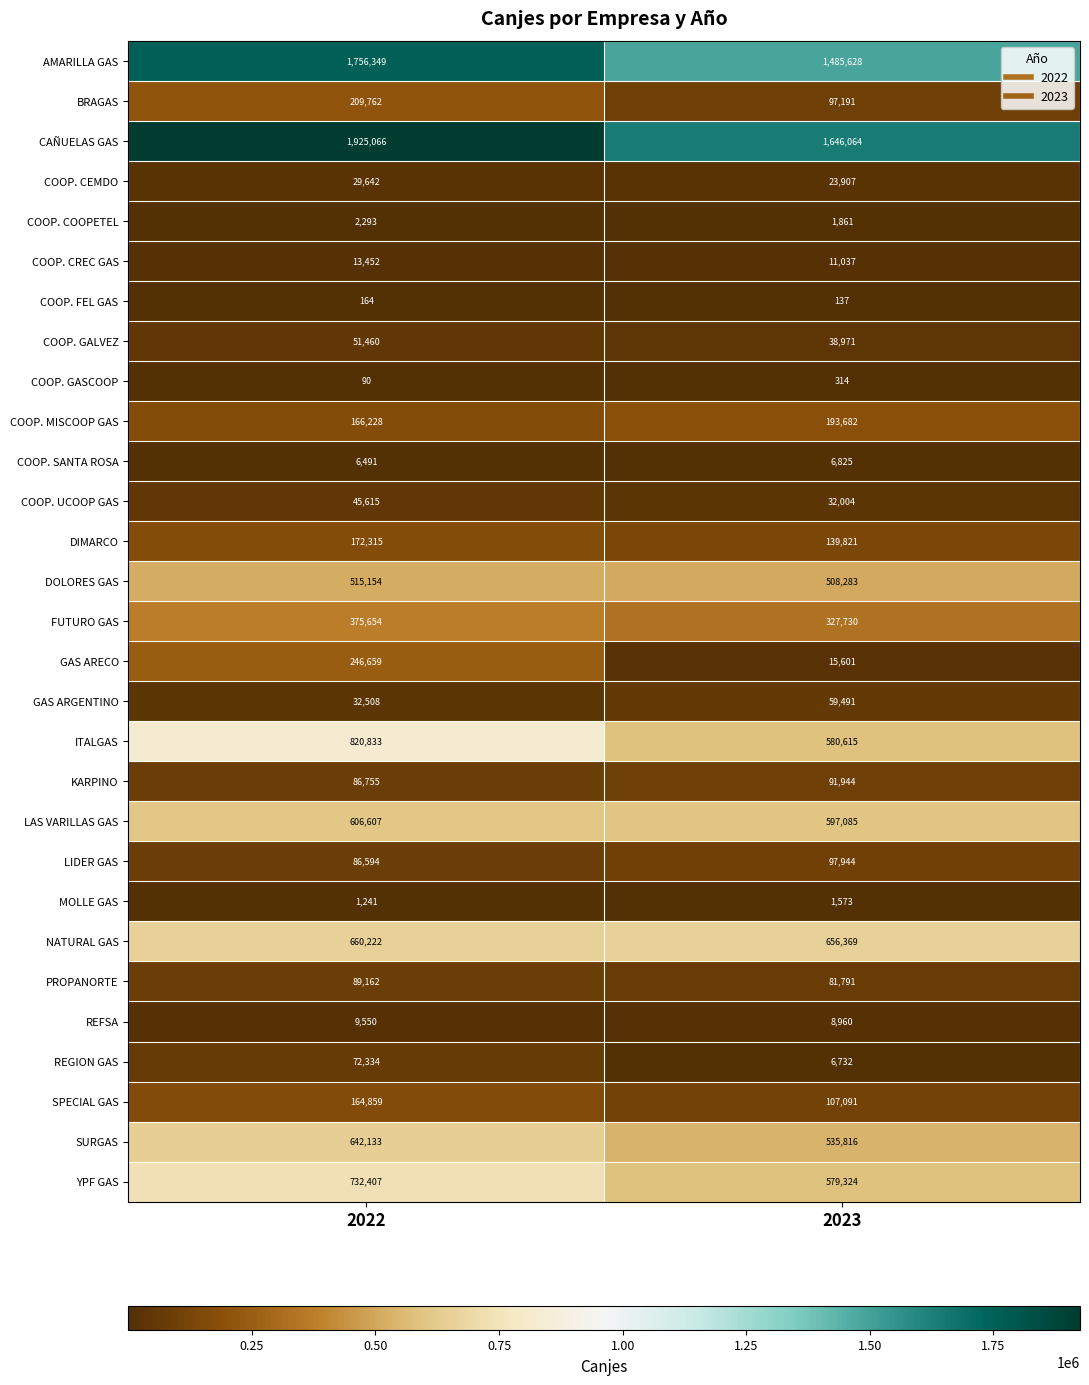

At which category is the sum across all series the highest?

2022